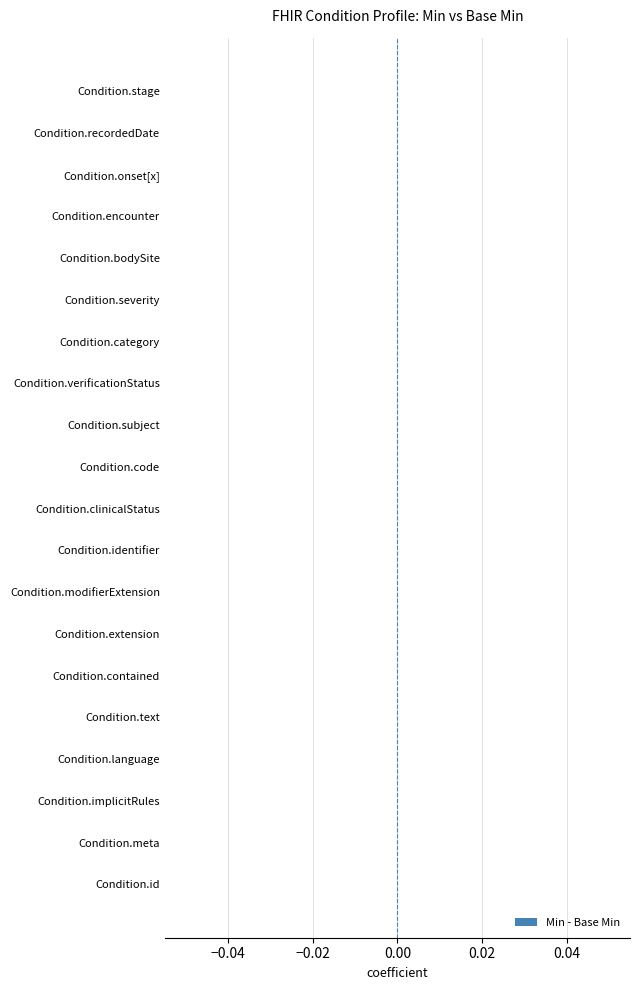

List the labels in order of value, smallest first.

Condition.id, Condition.meta, Condition.implicitRules, Condition.language, Condition.text, Condition.contained, Condition.extension, Condition.modifierExtension, Condition.identifier, Condition.clinicalStatus, Condition.verificationStatus, Condition.category, Condition.severity, Condition.bodySite, Condition.encounter, Condition.onset[x], Condition.recordedDate, Condition.stage, Condition.code, Condition.subject